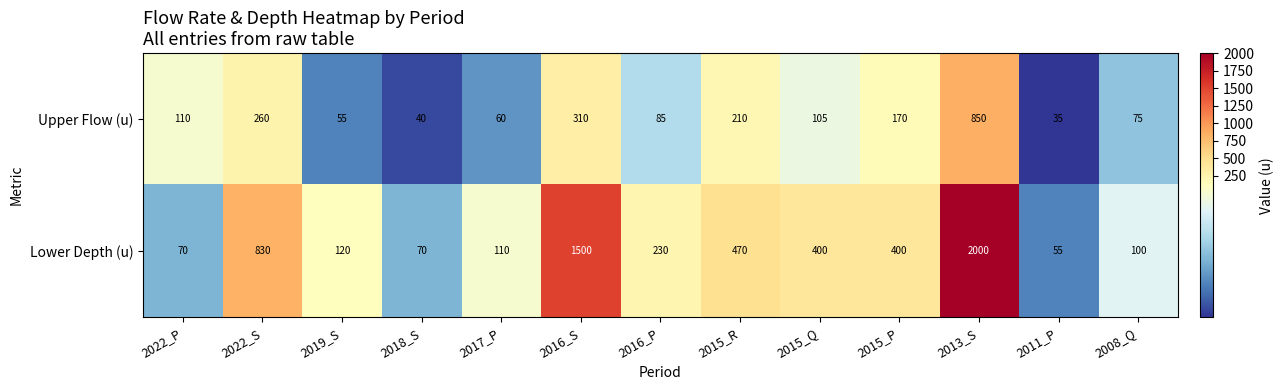

List the series in order of their peak value, lowest first.

Upper Flow (u), Lower Depth (u)